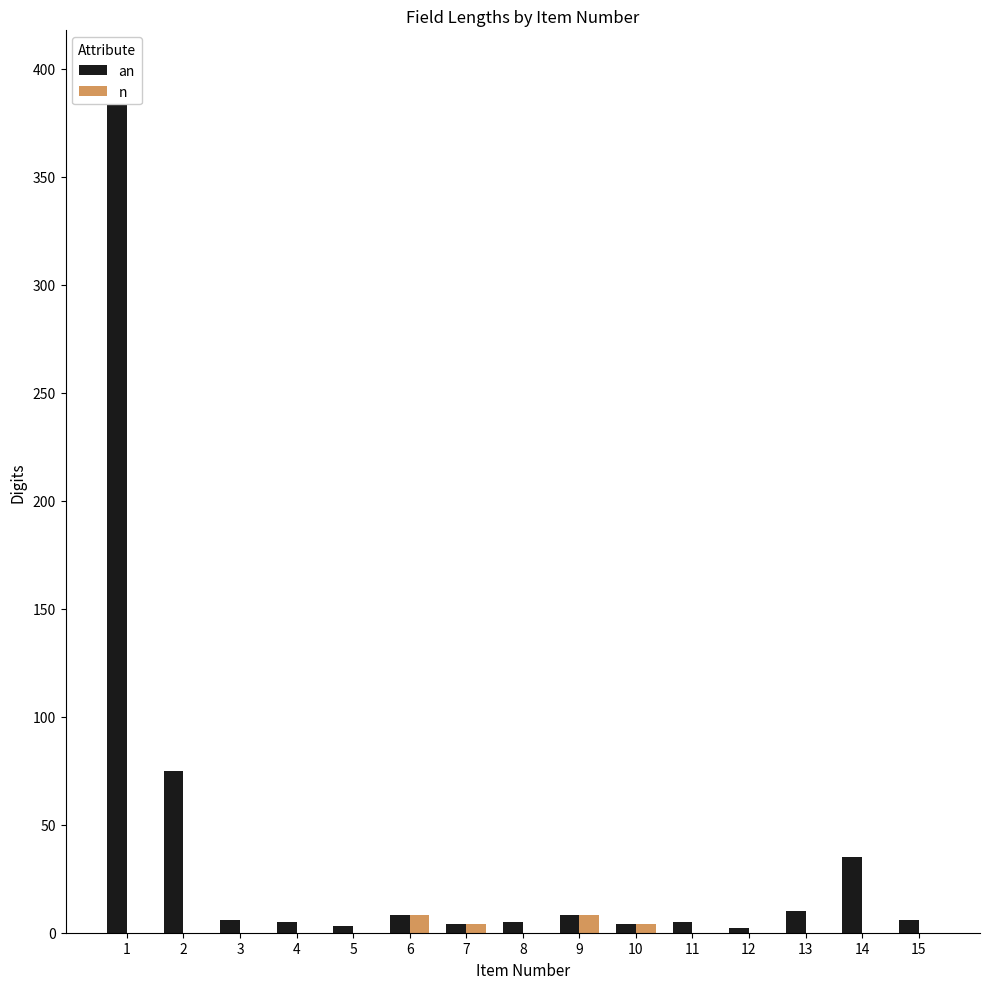

Reading right to left, extract all data points from this chart.

an: 6	35	10	2	5	4	8	5	4	8	3	5	6	75	398
n: 0	0	0	0	0	4	8	0	4	8	0	0	0	0	0